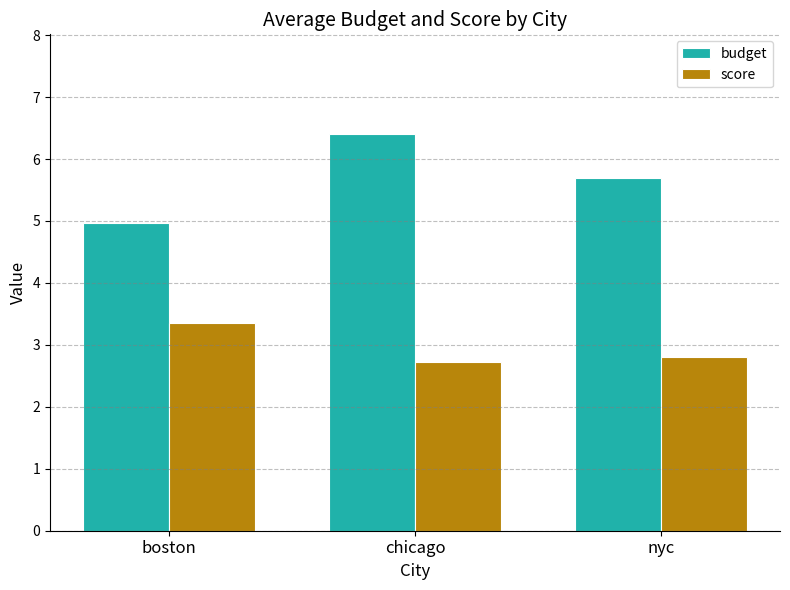

What is the sum of the score values at boston and nyc?

6.2